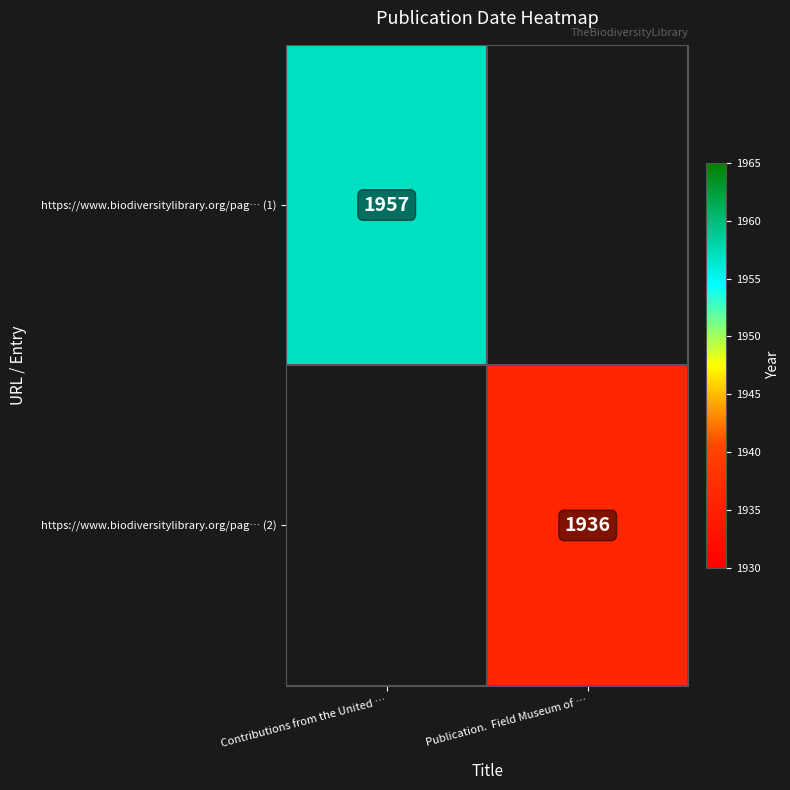

True or false: https://www.biodiversitylibrary.org/pag… (2) has a value of 625 at Publication.  Field Museum of ….

False